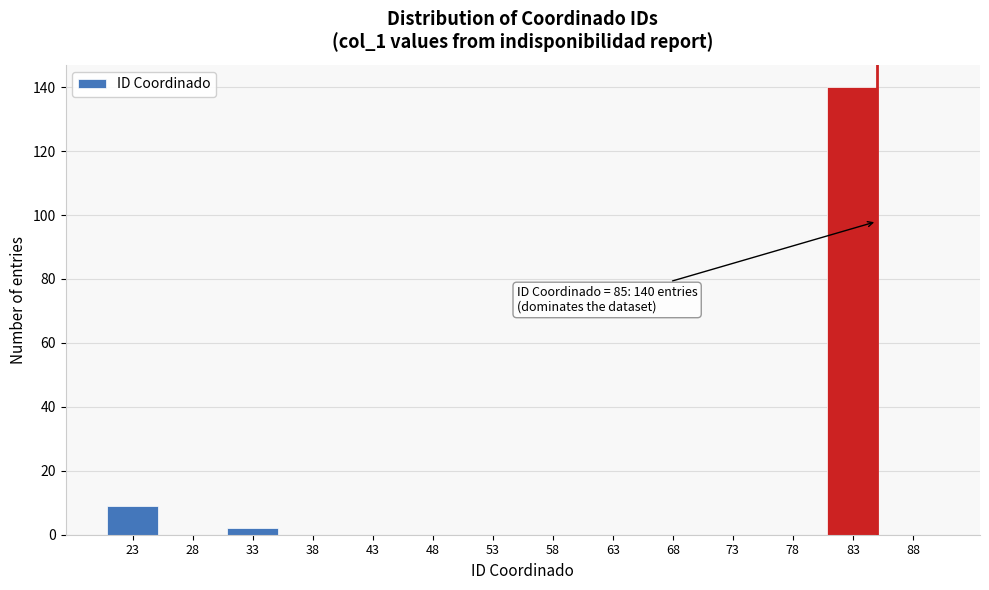

Which range on the x-axis has the tallest bar?

80.5 to 85.5